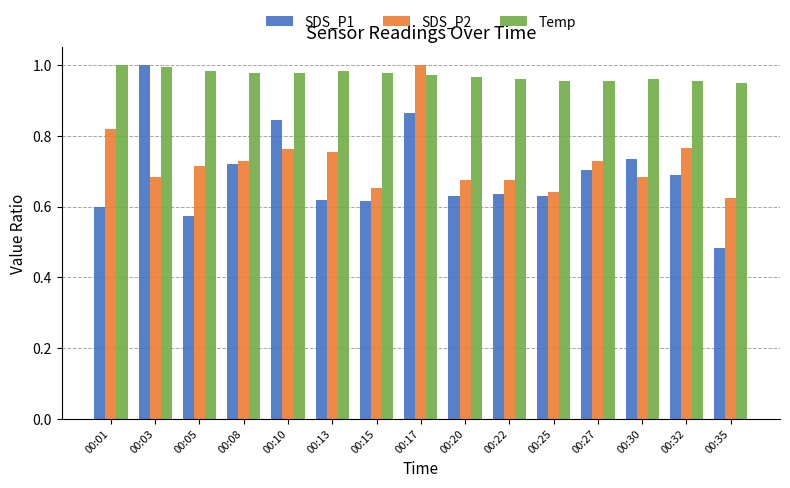

Count the SDS_P2 values in the range 0 to 1.

15